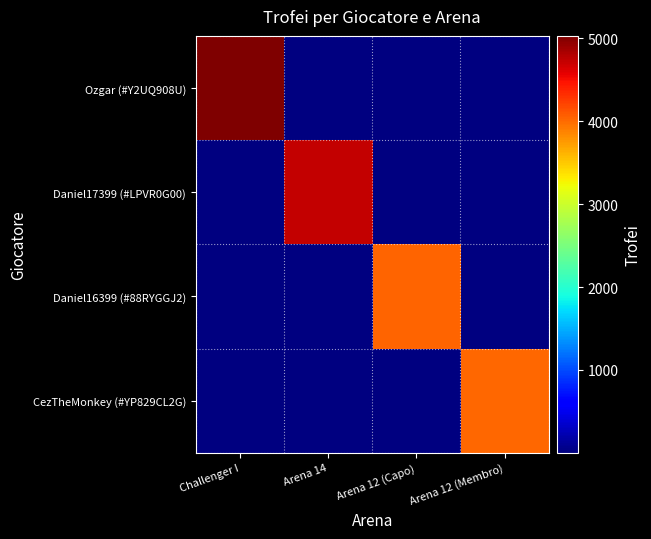

What is the total value across all series at Arena 14?

4719